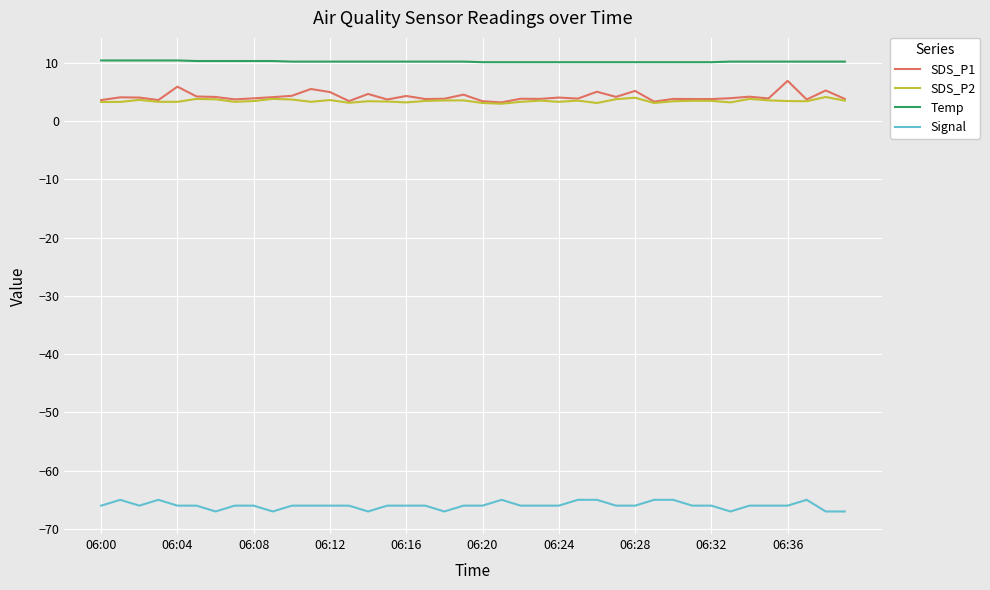

How many lines are shown in the chart?

4